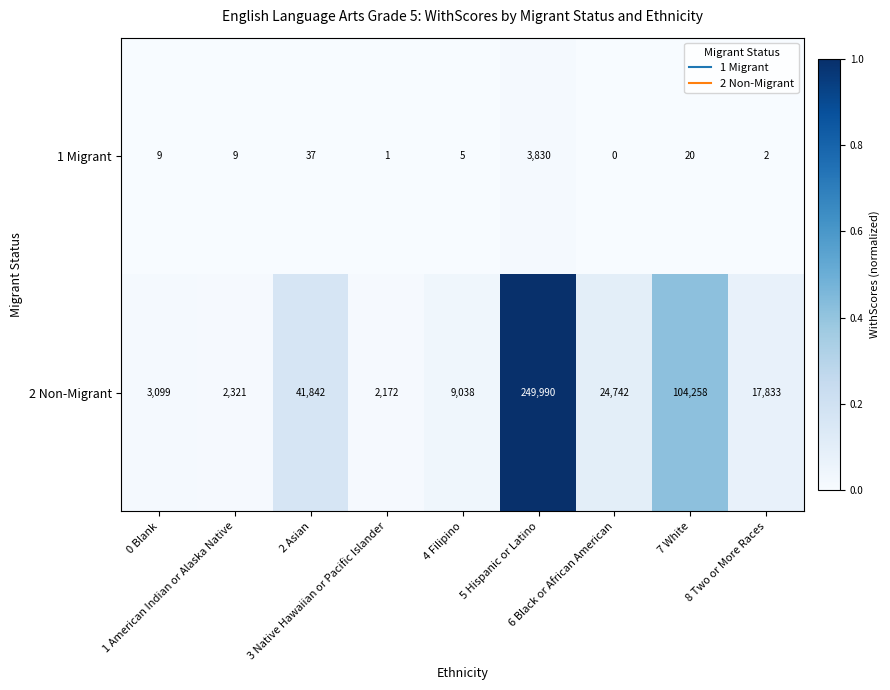

How many categories are shown in the chart?

9